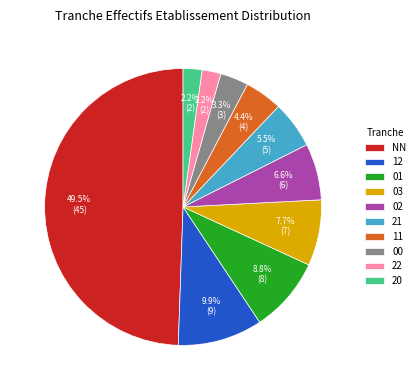

Count the number of slices in the pie.

10